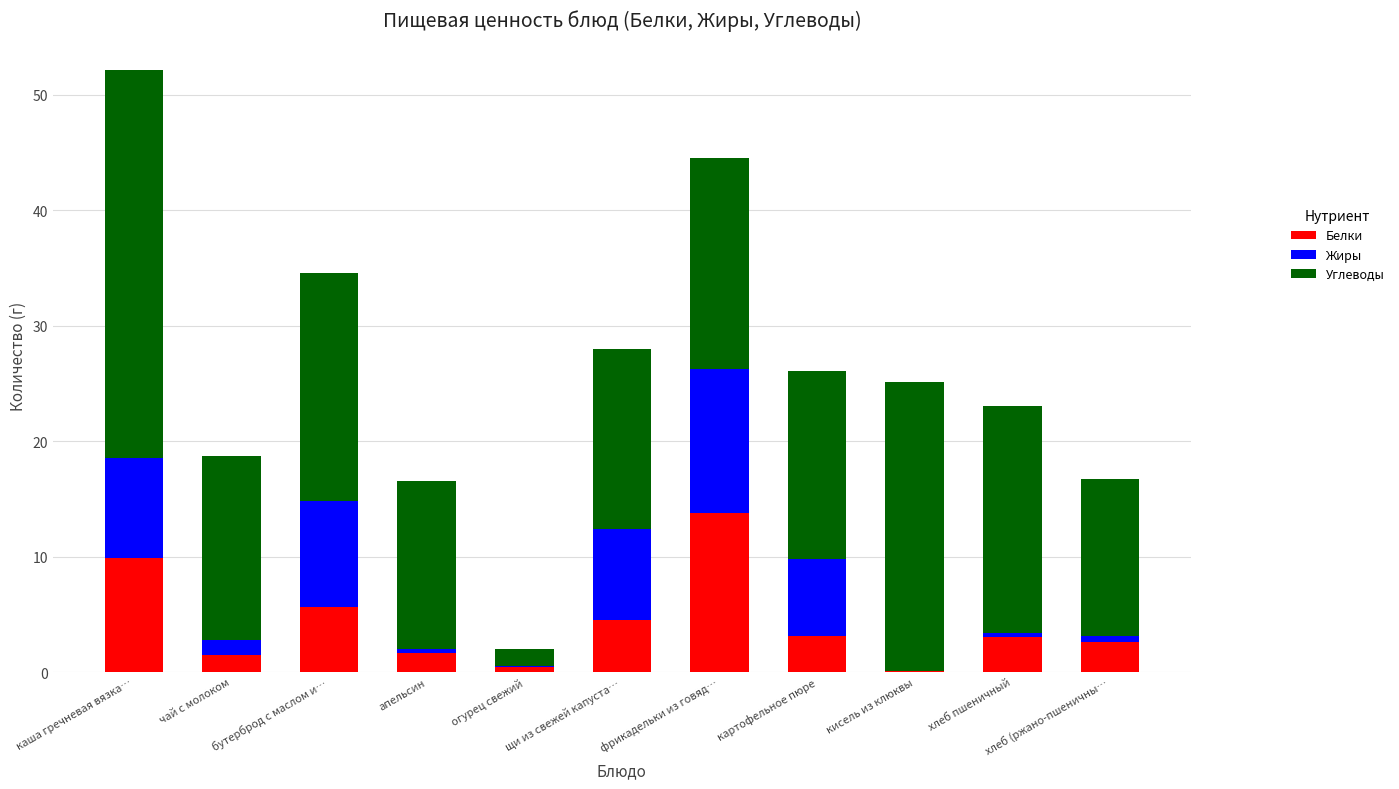

The value of Белки at хлеб (ржано-пшеничны… is 2.6. True or false?

True